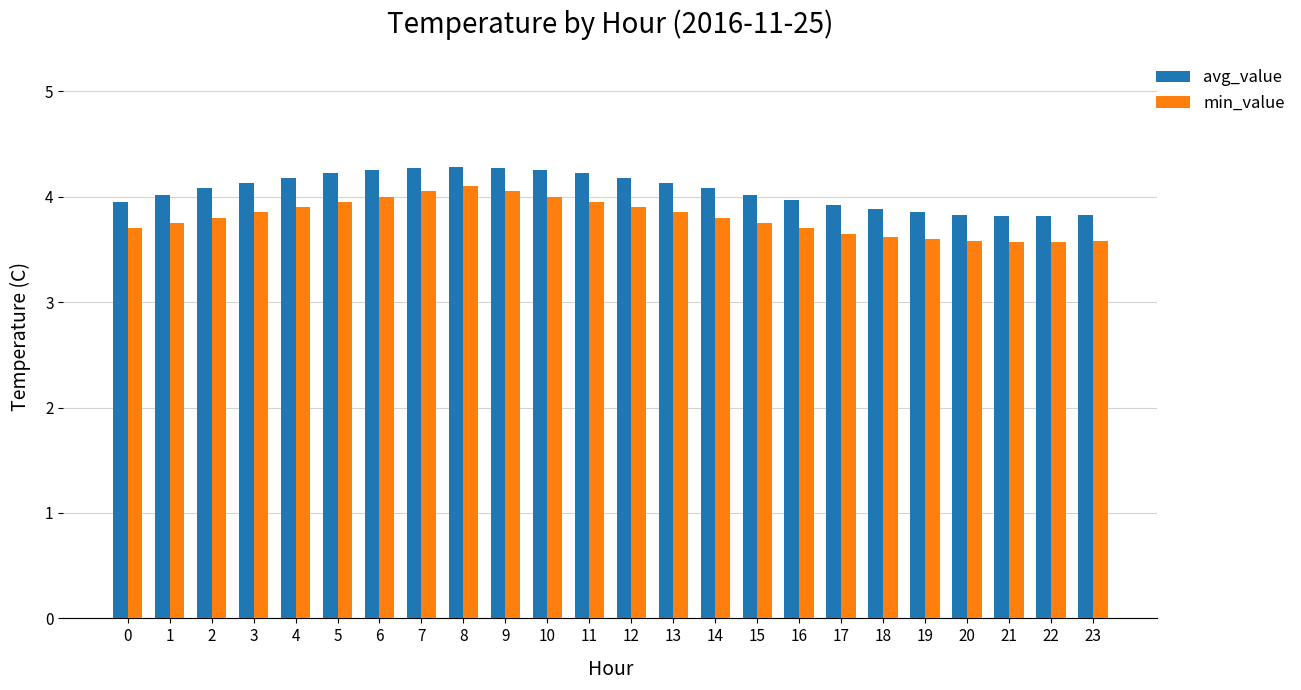

Which series changed the most between 3 and 10?

min_value